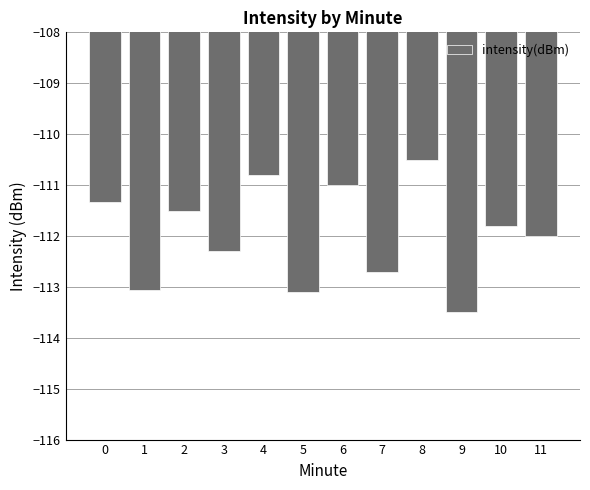

Reading left to right, what are all the values shown in this chart?

0=-111.3	1=-113.1	2=-111.5	3=-112.3	4=-110.8	5=-113.1	6=-111.0	7=-112.7	8=-110.5	9=-113.5	10=-111.8	11=-112.0